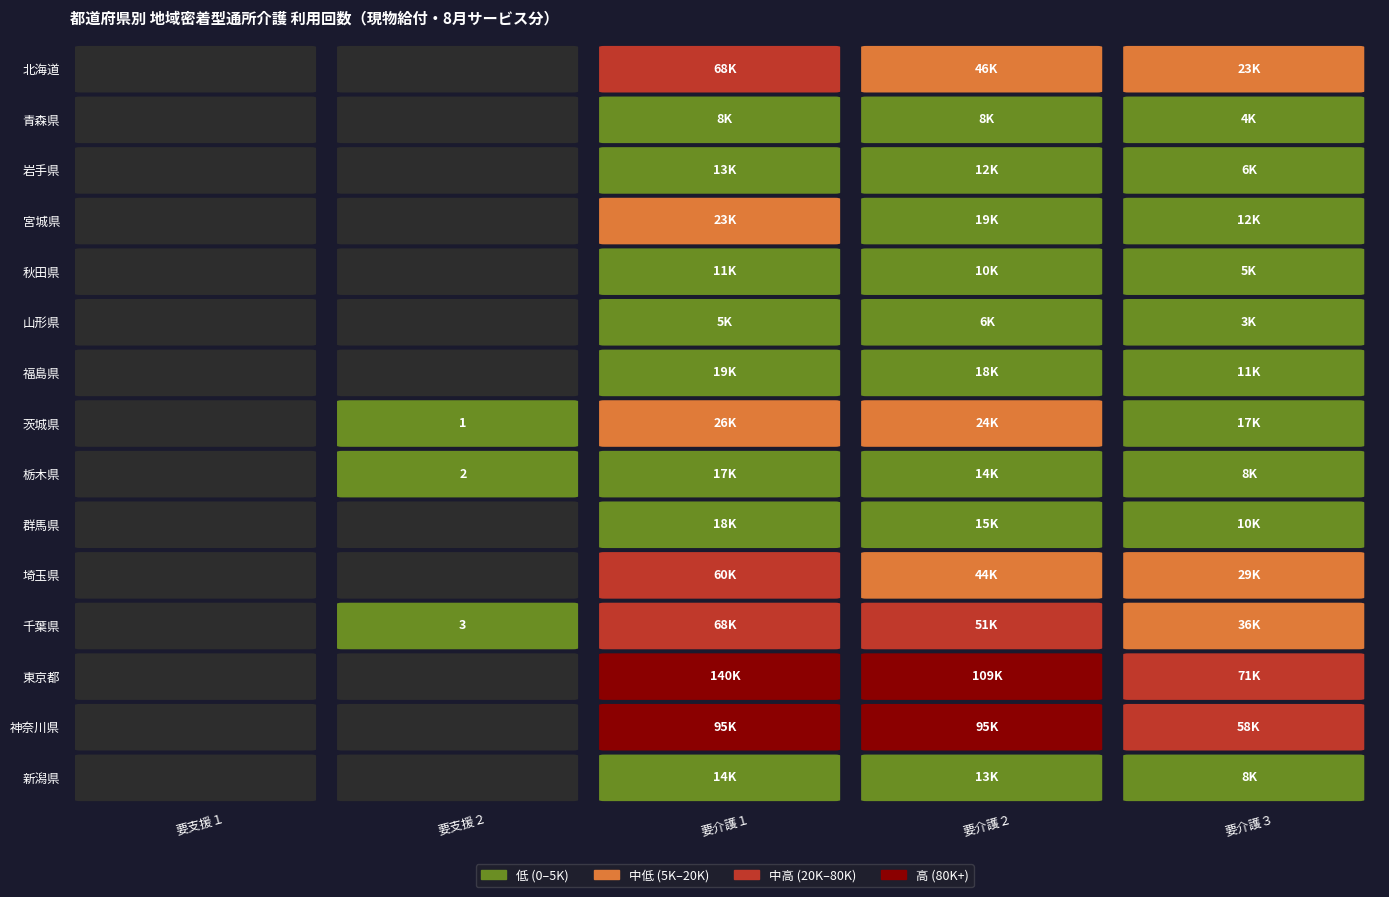

At how many categories does at least one series exceed 90665?

2